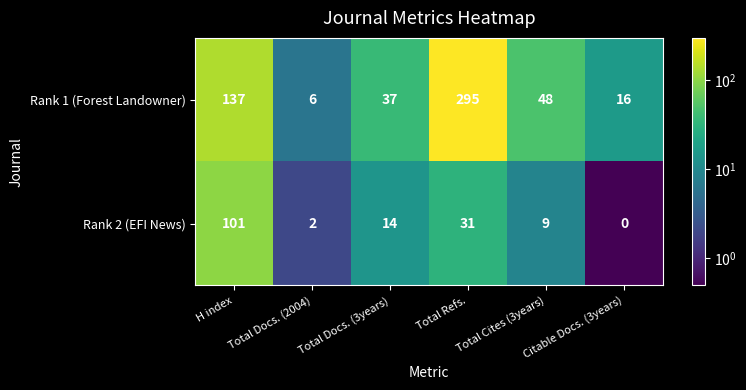

Between Total Docs. (3years) and Total Refs., which series saw the biggest shift?

Rank 1 (Forest Landowner)